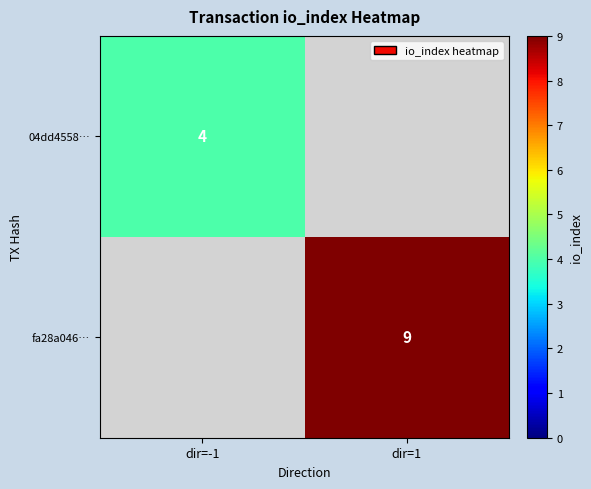

At how many categories does at least one series exceed 8?

1